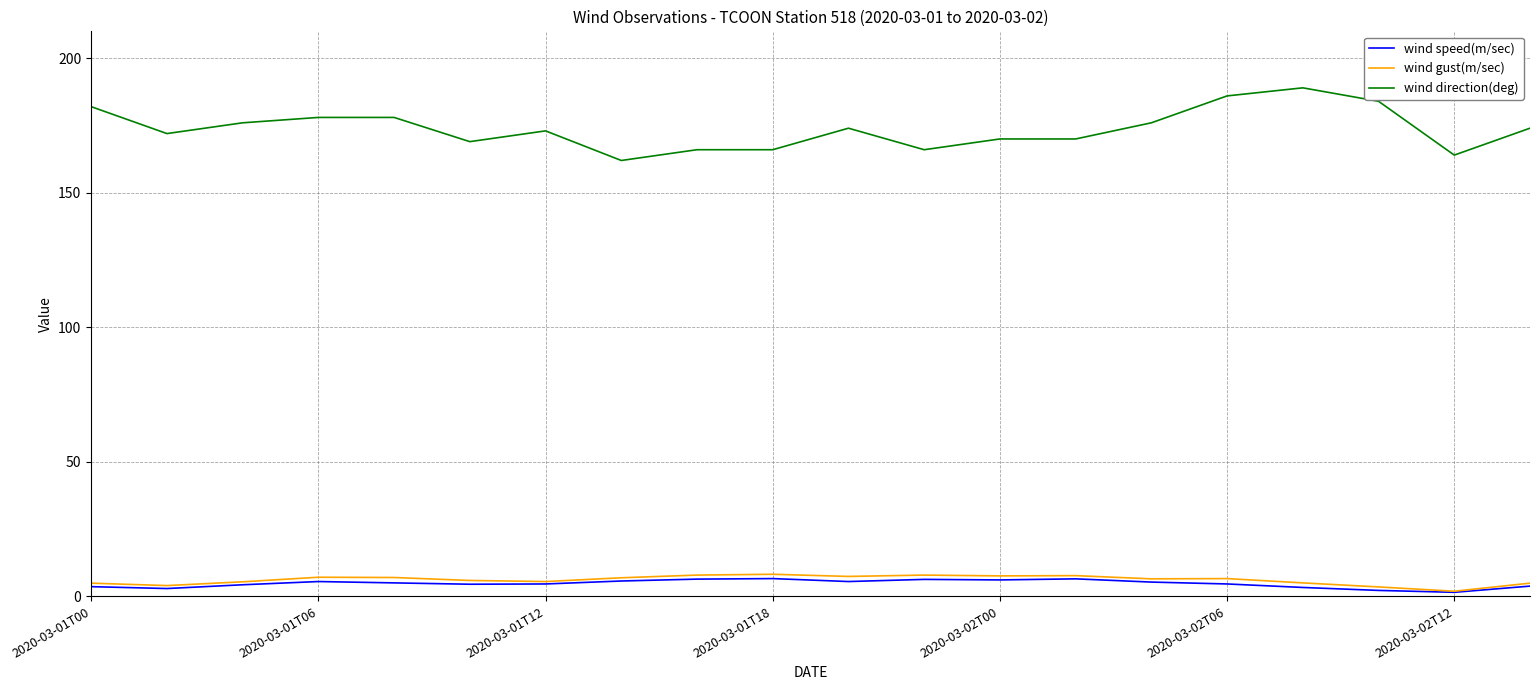

Which series has the largest total across all categories?

wind direction(deg)